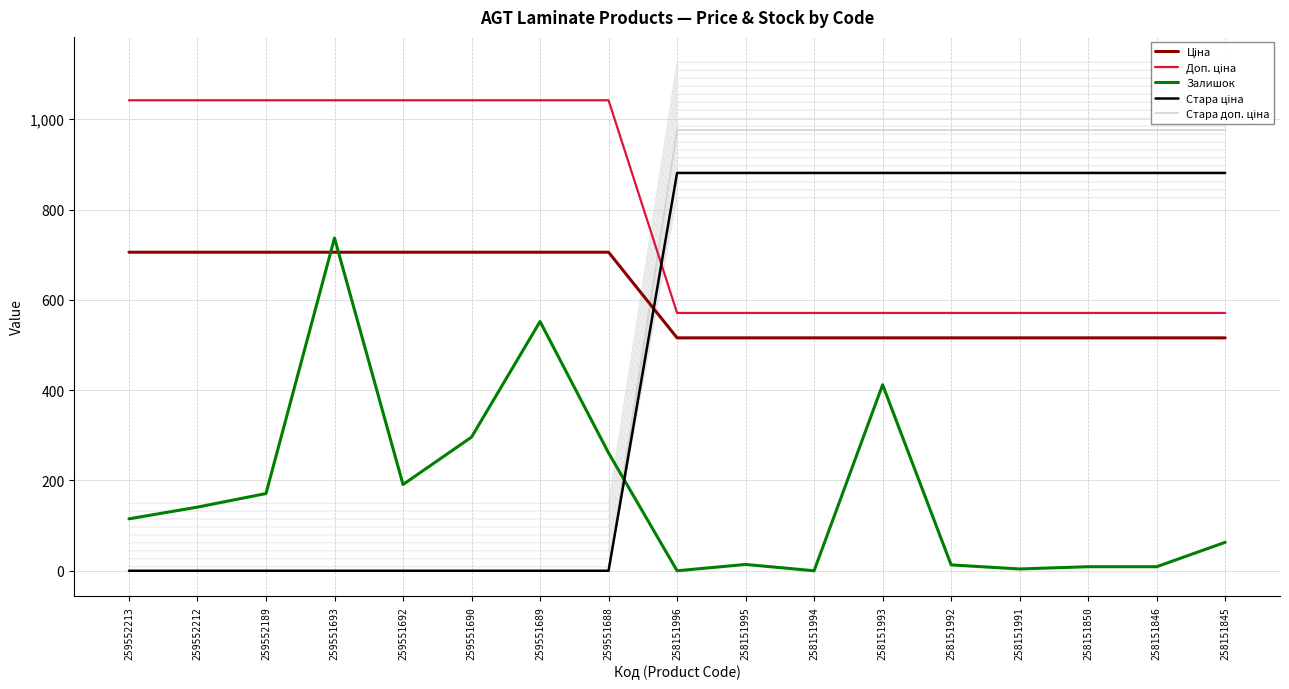

Reading right to left, extract all data points from this chart.

Ціна: 515.8	515.8	515.8	515.8	515.8	515.8	515.8	515.8	515.8	705.5	705.5	705.5	705.5	705.5	705.5	705.5	705.5
Доп. ціна: 571.0	571.0	571.0	571.0	571.0	571.0	571.0	571.0	571.0	1042.0	1042.0	1042.0	1042.0	1042.0	1042.0	1042.0	1042.0
Залишок: 63.0	9.0	9.0	4.0	13.0	412.0	0.0	14.0	0.0	261.0	552.0	296.0	191.0	737.0	171.0	141.0	115.0
Стара ціна: 881.1	881.1	881.1	881.1	881.1	881.1	881.1	881.1	881.1	0.0	0.0	0.0	0.0	0.0	0.0	0.0	0.0
Стара доп. ціна: 976.1	976.1	976.1	976.1	976.1	976.1	976.1	976.1	976.1	0.0	0.0	0.0	0.0	0.0	0.0	0.0	0.0